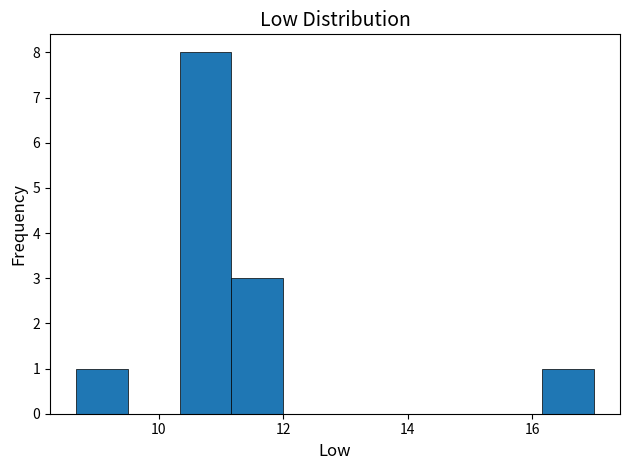

What is the height of the bar covering 10.4 to 11.2 on the x-axis? Neither the bar edges nor the heights are printed on the chart, so give them approximately, as read against the axes.

8